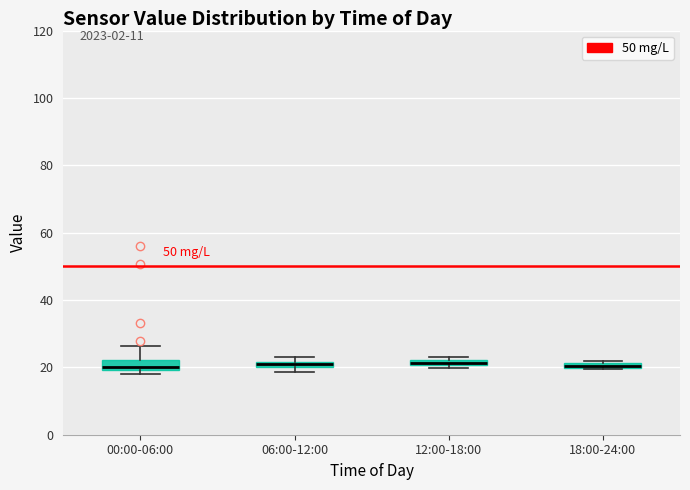

Where is the upper edge of the box for 18:00-24:00 on the y-axis? The values are not printed on the chart, so give them approximately, as read against the axis.

22